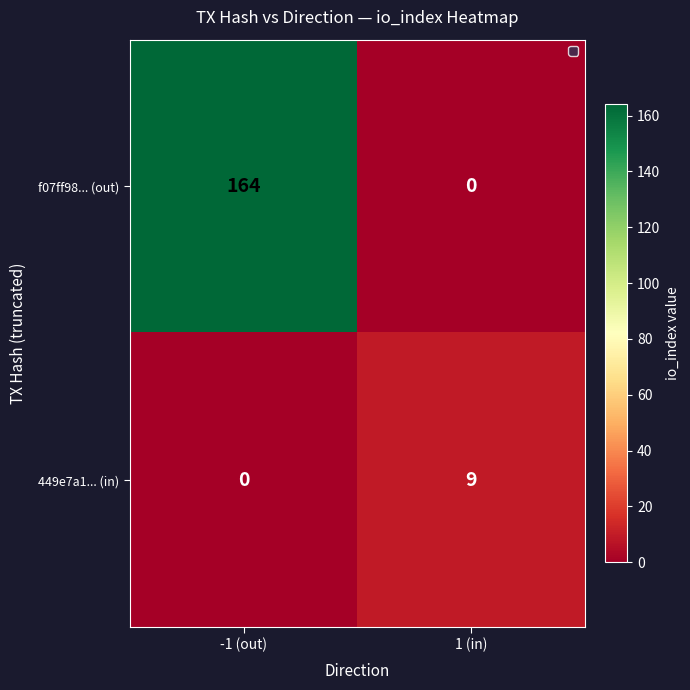

Count the number of categories in the chart.

2